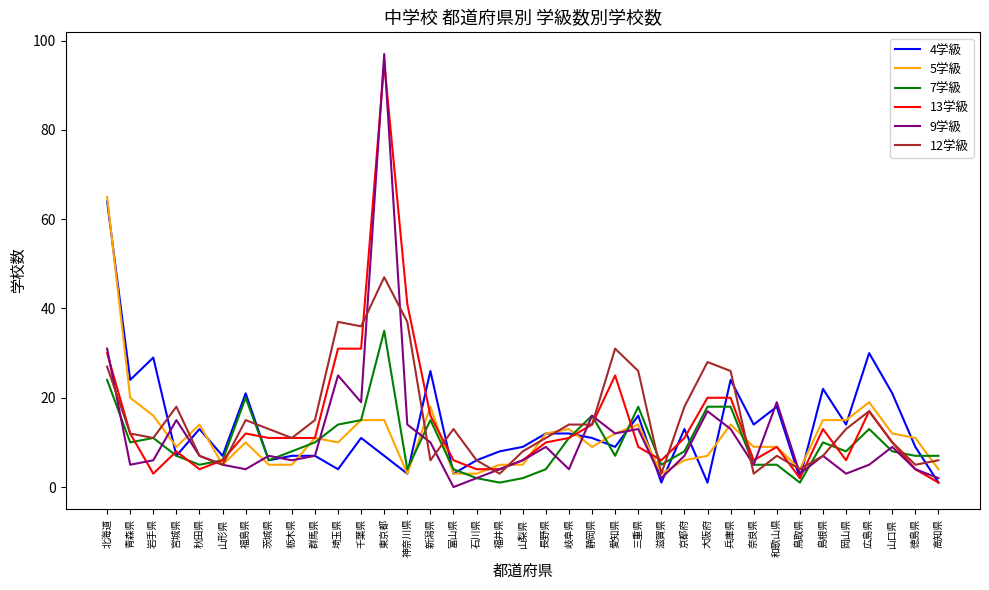

At which category is the sum across all series the highest?

東京都